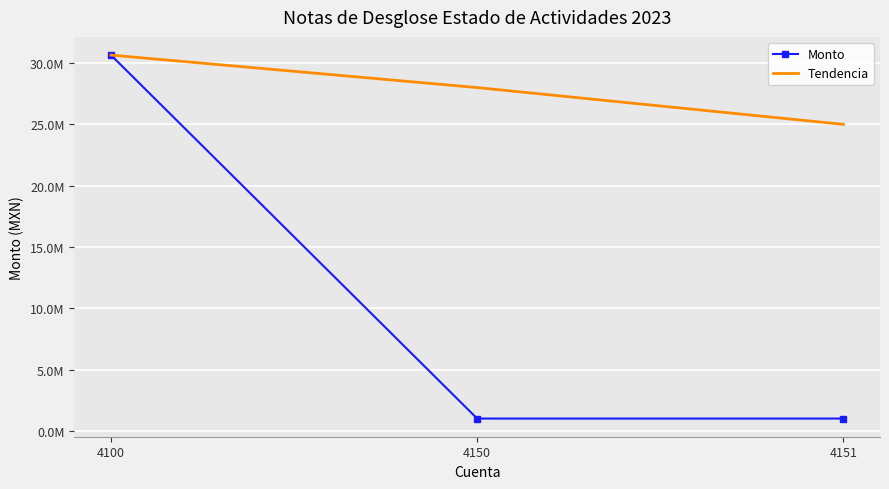

What are all the series names shown in the legend?

Monto, Tendencia